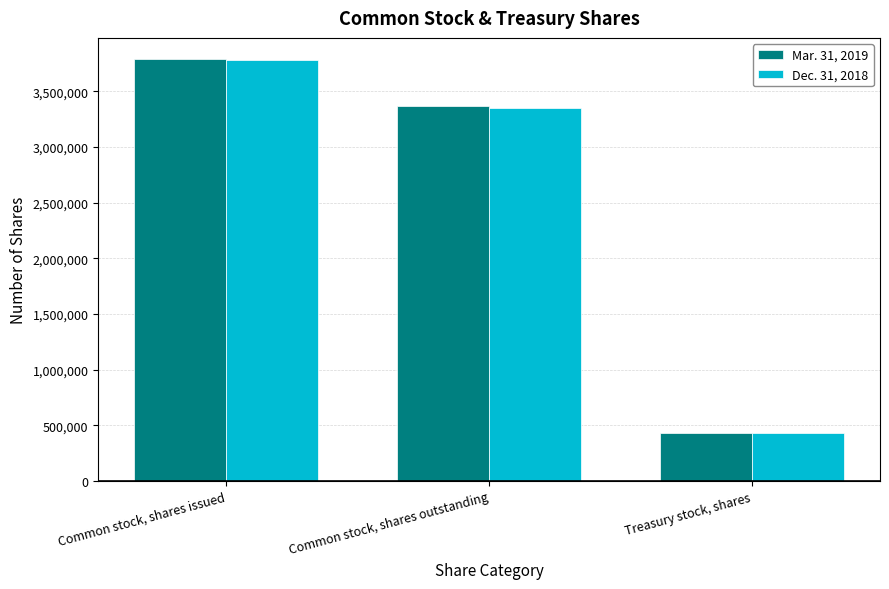

Count the number of categories in the chart.

3